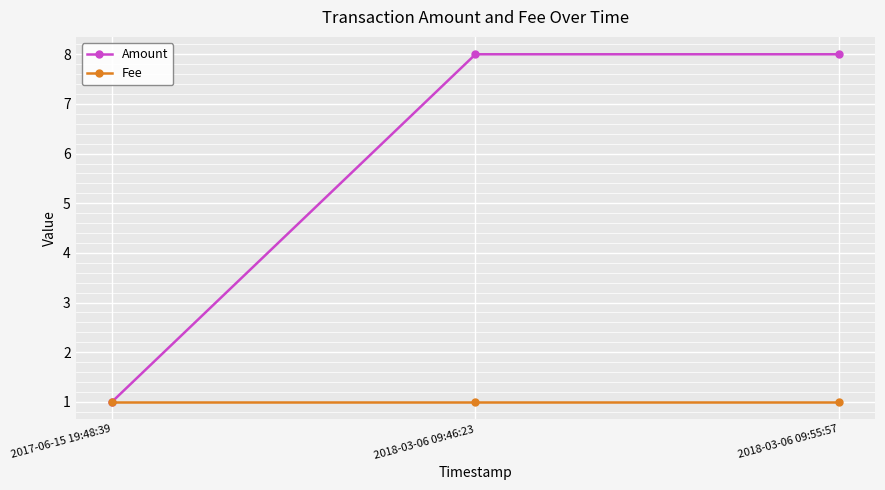

Read the Amount value at 2017-06-15 19:48:39.

1